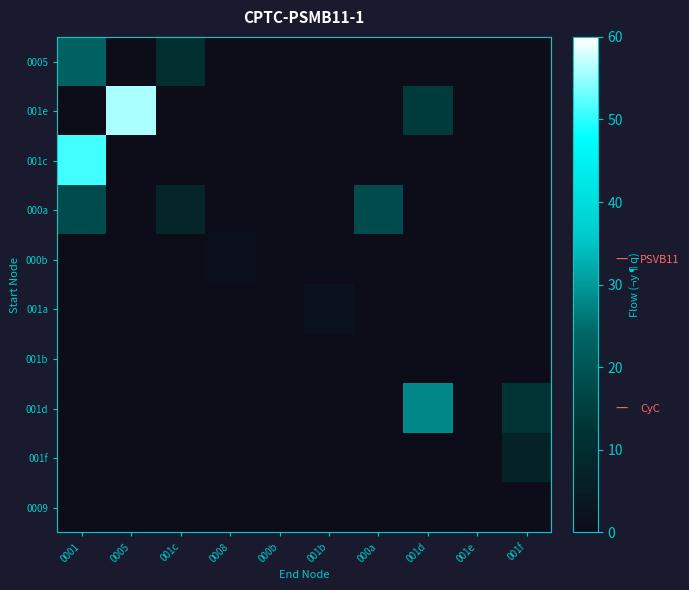

Reading left to right, extract all data points from this chart.

0005: 0001=23	0005=0	001c=11	0008=0	000b=0	001b=0	000a=0	001d=0	001e=0	001f=0
001e: 0001=0	0005=56	001c=0	0008=0	000b=0	001b=0	000a=0	001d=14	001e=0	001f=0
001c: 0001=51	0005=0	001c=0	0008=0	000b=0	001b=0	000a=0	001d=0	001e=0	001f=0
000a: 0001=18	0005=0	001c=8	0008=0	000b=0	001b=0	000a=18	001d=0	001e=0	001f=0
000b: 0001=0	0005=0	001c=0	0008=1	000b=0	001b=0	000a=0	001d=0	001e=0	001f=0
001a: 0001=0	0005=0	001c=0	0008=0	000b=0	001b=2	000a=0	001d=0	001e=0	001f=0
001b: 0001=0	0005=0	001c=0	0008=0	000b=0	001b=0	000a=0	001d=0	001e=0	001f=0
001d: 0001=0	0005=0	001c=0	0008=0	000b=0	001b=0	000a=0	001d=28	001e=0	001f=12
001f: 0001=0	0005=0	001c=0	0008=0	000b=0	001b=0	000a=0	001d=0	001e=0	001f=7
0009: 0001=0	0005=0	001c=0	0008=0	000b=0	001b=0	000a=0	001d=0	001e=0	001f=0